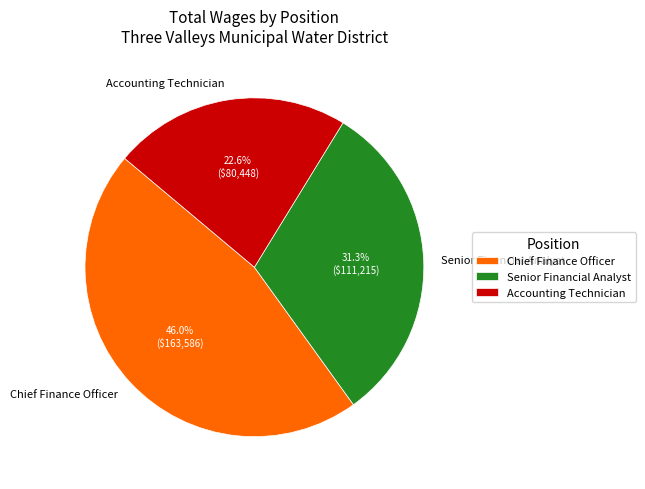

Approximately how many times larger is the value at Senior Financial Analyst compared to Chief Finance Officer?

0.7